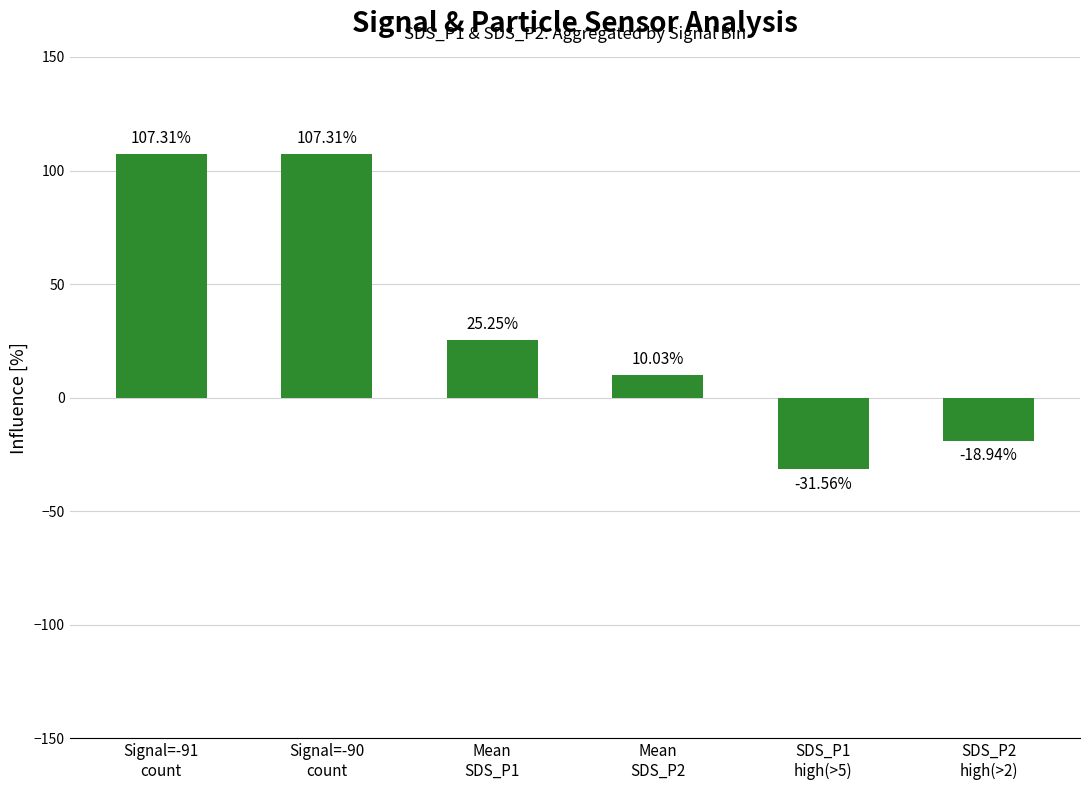

What is the difference between the maximum and minimum values?

138.9